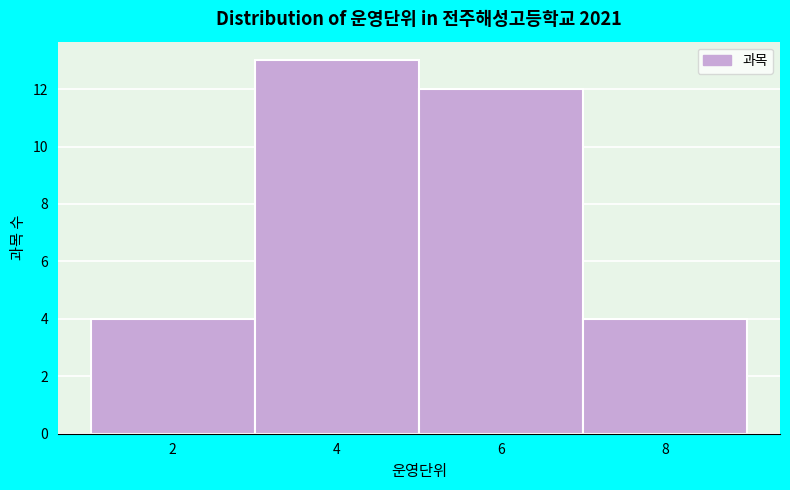

How tall is the bar that spans 7 to 9 on the x-axis? The values are not printed on the chart, so give them approximately, as read against the axis.

4